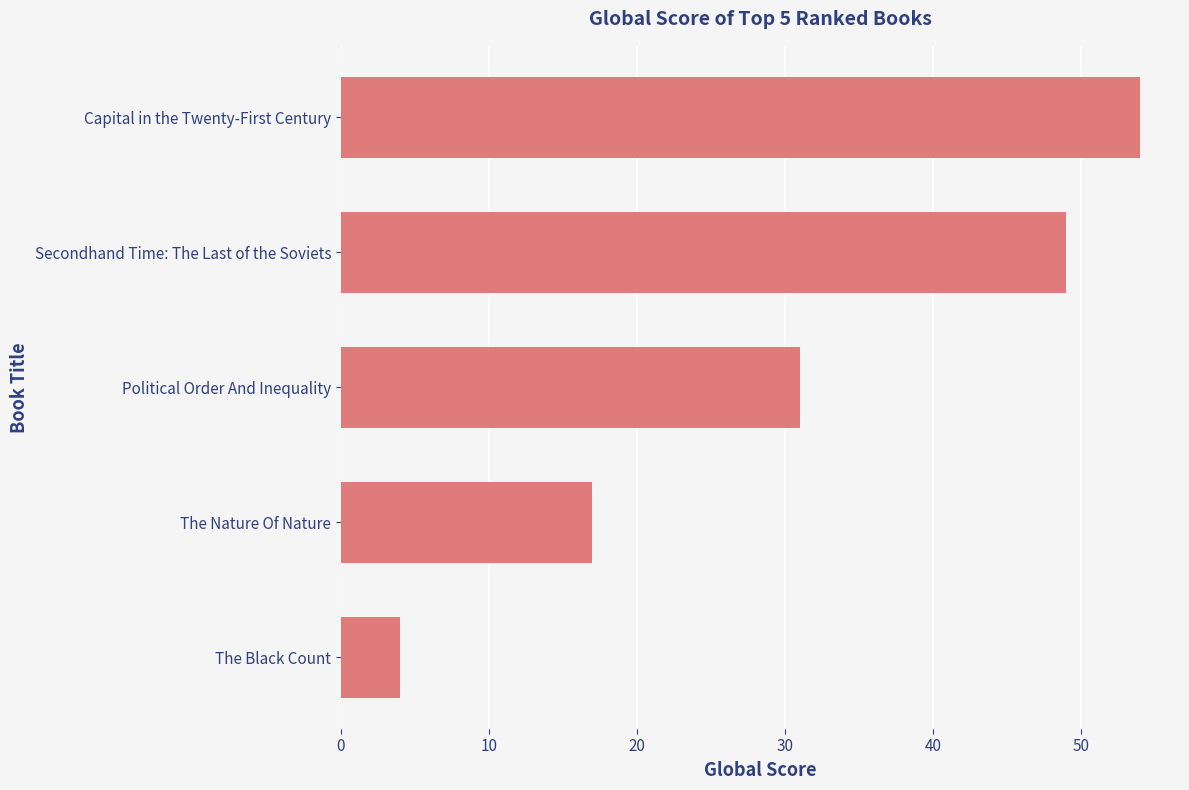

Is it true that the value at The Nature Of Nature is 17?

True